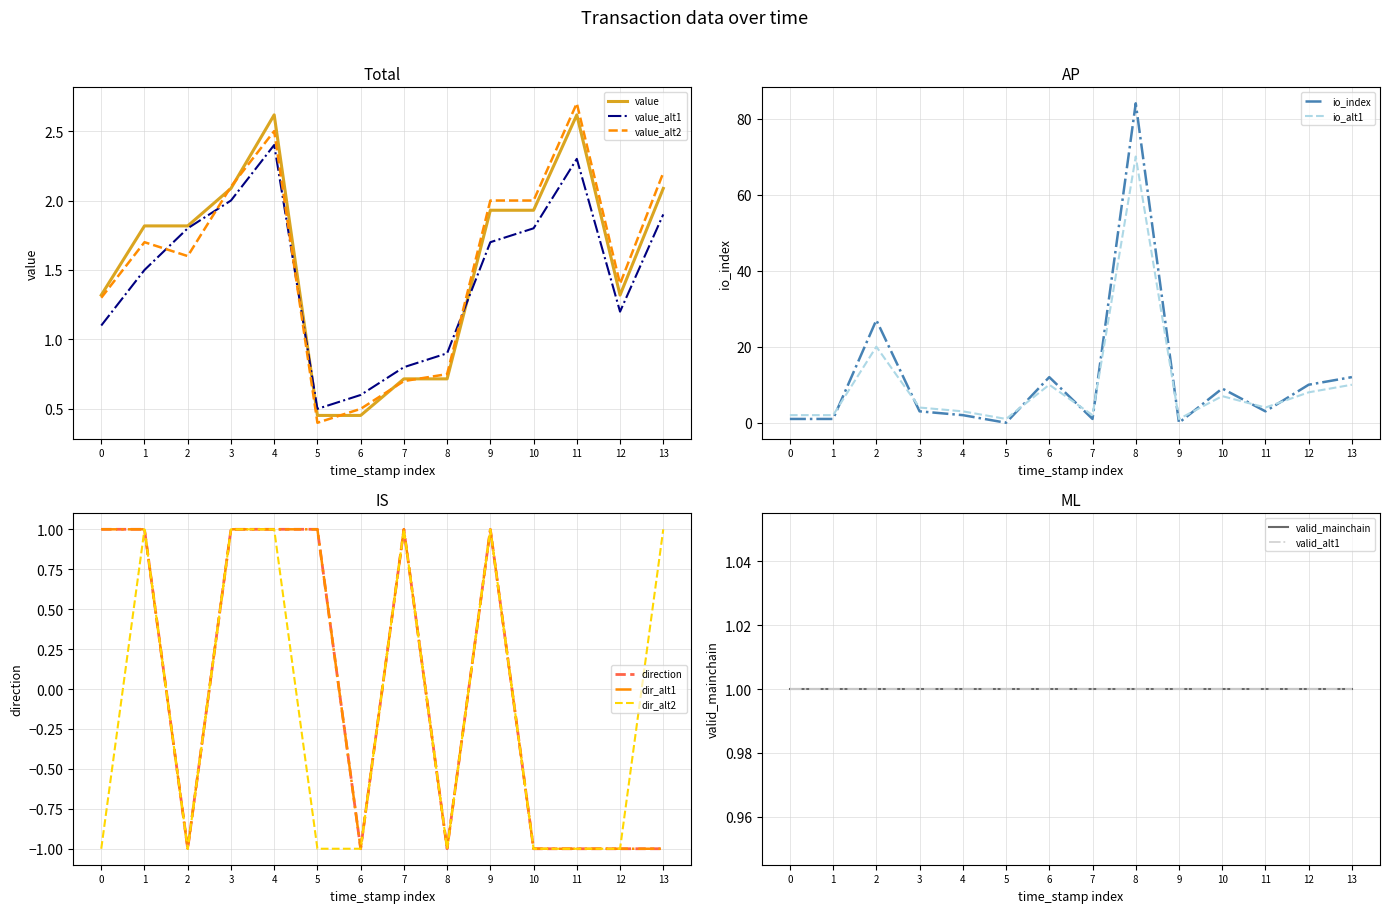

Is it true that value_alt2 equals 3.1 at 10?

False